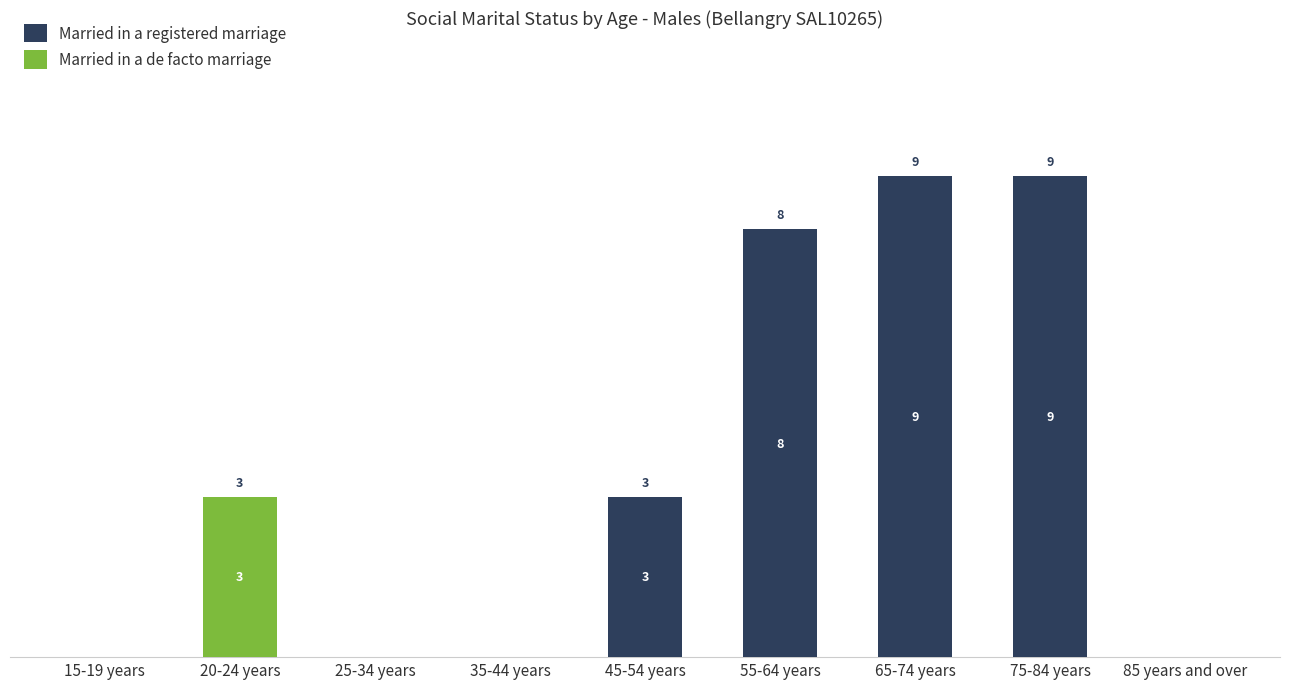

Where is Married in a registered marriage nearest to the value 4?

45-54 years